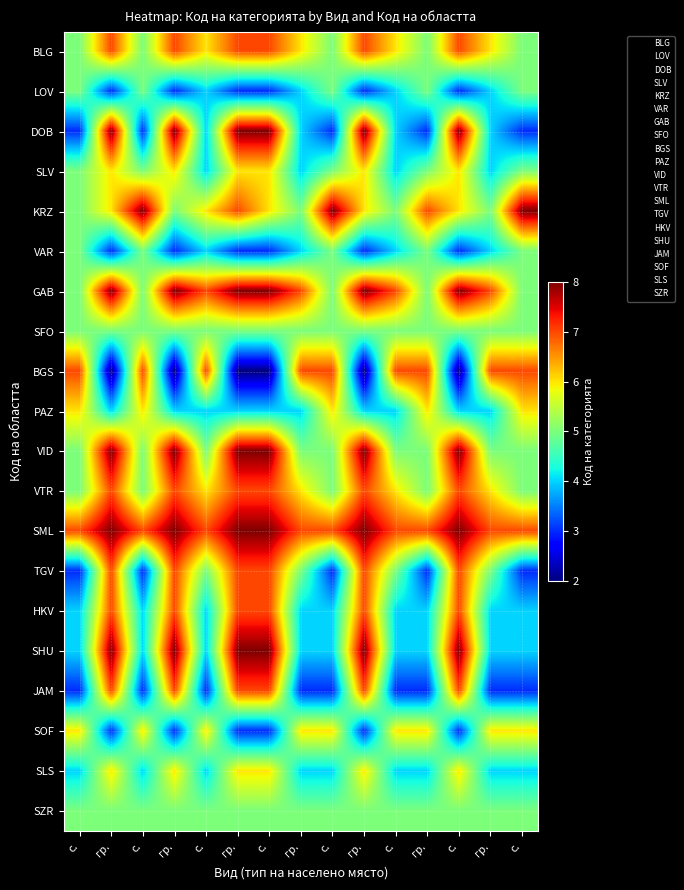

Reading right to left, what are all the values shown in this chart?

BLG: с.=5	гр.=6	с.=7	гр.=5	с.=6	гр.=7	с.=5	гр.=6	с.=7	гр.=7	с.=6	гр.=7	с.=5	гр.=7	с.=5
LOV: с.=5	гр.=4	с.=3	гр.=5	с.=4	гр.=3	с.=5	гр.=4	с.=3	гр.=3	с.=4	гр.=3	с.=5	гр.=3	с.=5
DOB: с.=3	гр.=4	с.=8	гр.=3	с.=4	гр.=8	с.=3	гр.=4	с.=8	гр.=8	с.=4	гр.=8	с.=3	гр.=8	с.=3
SLV: с.=5	гр.=4	с.=6	гр.=5	с.=4	гр.=6	с.=5	гр.=4	с.=6	гр.=6	с.=4	гр.=6	с.=5	гр.=6	с.=5
KRZ: с.=8	гр.=5	с.=6	гр.=7	с.=5	гр.=6	с.=8	гр.=5	с.=6	гр.=7	с.=6	гр.=5	с.=8	гр.=6	с.=5
VAR: с.=5	гр.=4	с.=3	гр.=5	с.=4	гр.=3	с.=5	гр.=4	с.=3	гр.=3	с.=4	гр.=3	с.=5	гр.=3	с.=5
GAB: с.=5	гр.=7	с.=8	гр.=5	с.=7	гр.=8	с.=5	гр.=7	с.=8	гр.=8	с.=7	гр.=8	с.=5	гр.=8	с.=5
SFO: с.=5	гр.=5	с.=5	гр.=5	с.=5	гр.=5	с.=5	гр.=5	с.=5	гр.=5	с.=5	гр.=5	с.=5	гр.=5	с.=5
BGS: с.=7	гр.=7	с.=2	гр.=7	с.=7	гр.=2	с.=7	гр.=7	с.=2	гр.=2	с.=7	гр.=2	с.=7	гр.=2	с.=7
PAZ: с.=6	гр.=4	с.=4	гр.=6	с.=4	гр.=4	с.=6	гр.=4	с.=4	гр.=4	с.=4	гр.=4	с.=6	гр.=4	с.=6
VID: с.=5	гр.=5	с.=8	гр.=5	с.=5	гр.=8	с.=5	гр.=5	с.=8	гр.=8	с.=5	гр.=8	с.=5	гр.=8	с.=5
VTR: с.=5	гр.=6	с.=7	гр.=5	с.=6	гр.=7	с.=5	гр.=6	с.=7	гр.=7	с.=6	гр.=7	с.=5	гр.=7	с.=5
SML: с.=7	гр.=7	с.=8	гр.=7	с.=7	гр.=8	с.=7	гр.=7	с.=8	гр.=8	с.=7	гр.=8	с.=7	гр.=8	с.=7
TGV: с.=3	гр.=5	с.=7	гр.=3	с.=5	гр.=7	с.=3	гр.=5	с.=7	гр.=7	с.=5	гр.=7	с.=3	гр.=7	с.=3
HKV: с.=4	гр.=4	с.=7	гр.=4	с.=4	гр.=7	с.=4	гр.=4	с.=7	гр.=7	с.=4	гр.=7	с.=4	гр.=7	с.=4
SHU: с.=4	гр.=4	с.=8	гр.=4	с.=4	гр.=8	с.=4	гр.=4	с.=8	гр.=8	с.=4	гр.=8	с.=4	гр.=8	с.=4
JAM: с.=3	гр.=3	с.=7	гр.=3	с.=3	гр.=7	с.=3	гр.=3	с.=7	гр.=7	с.=3	гр.=7	с.=3	гр.=7	с.=3
SOF: с.=6	гр.=6	с.=3	гр.=6	с.=6	гр.=3	с.=6	гр.=6	с.=3	гр.=3	с.=6	гр.=3	с.=6	гр.=3	с.=6
SLS: с.=4	гр.=4	с.=6	гр.=4	с.=4	гр.=6	с.=4	гр.=4	с.=6	гр.=6	с.=4	гр.=6	с.=4	гр.=6	с.=4
SZR: с.=5	гр.=5	с.=5	гр.=5	с.=5	гр.=5	с.=5	гр.=5	с.=5	гр.=5	с.=5	гр.=5	с.=5	гр.=5	с.=5